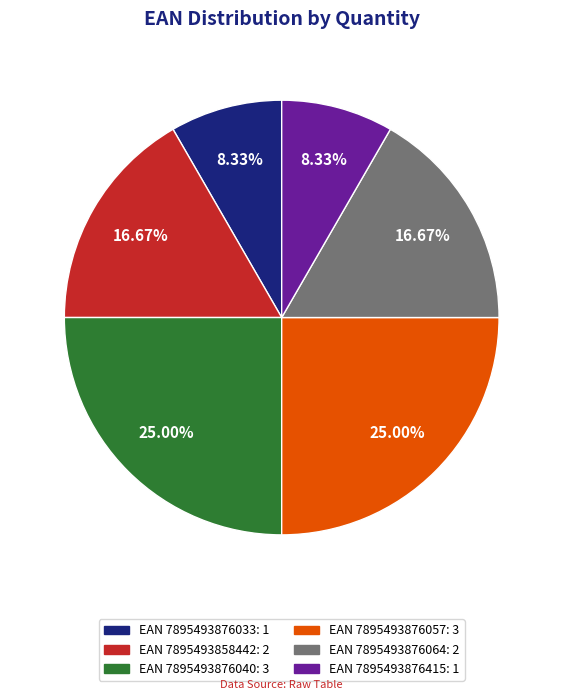

Does any single category account for the majority?

No